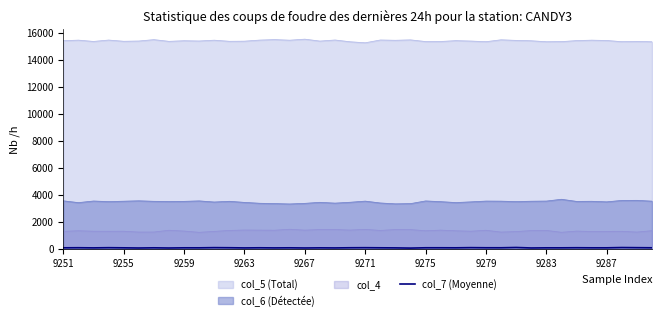

How many values are below 74?

15